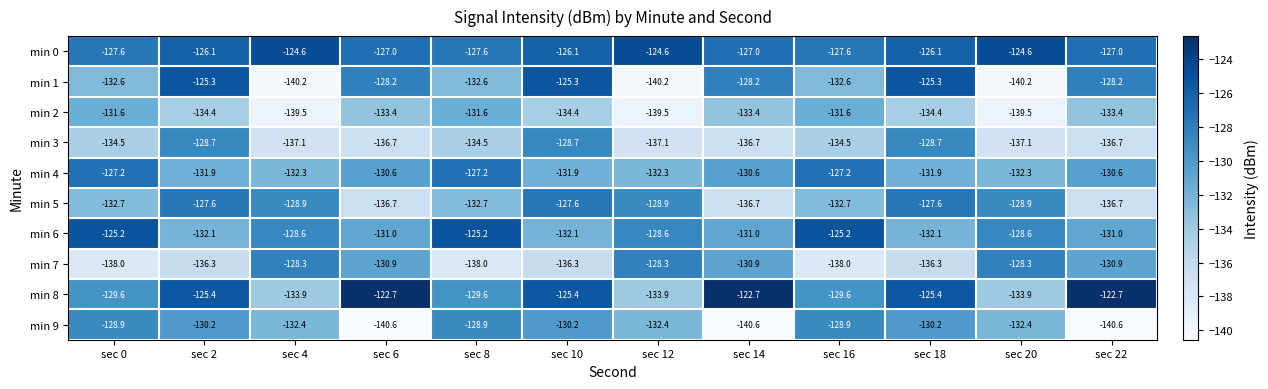

Which series has the widest spread of values?

min 1